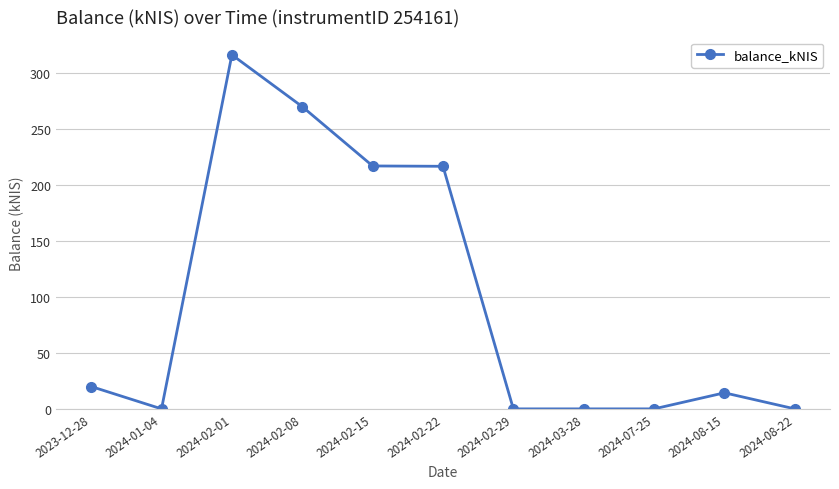

What is the average value?

95.9